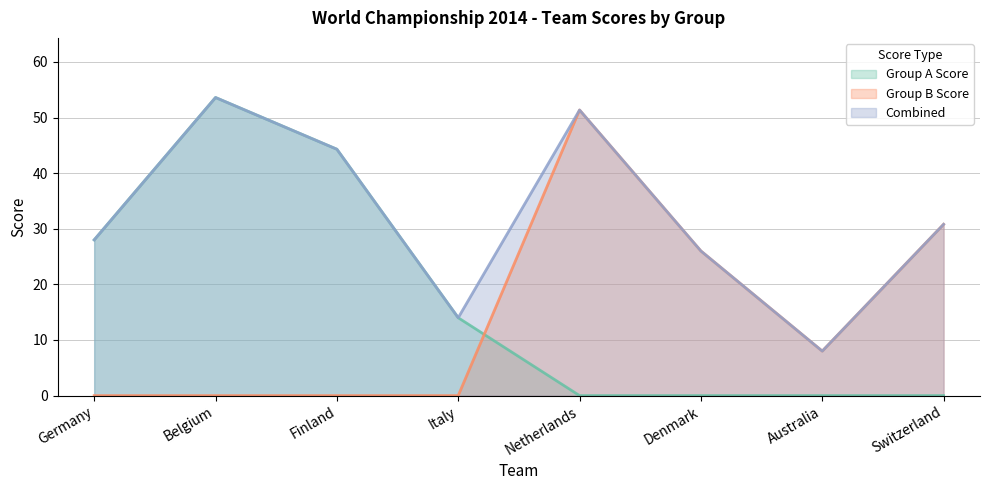

What value does the Combined series have at Denmark?

26.0